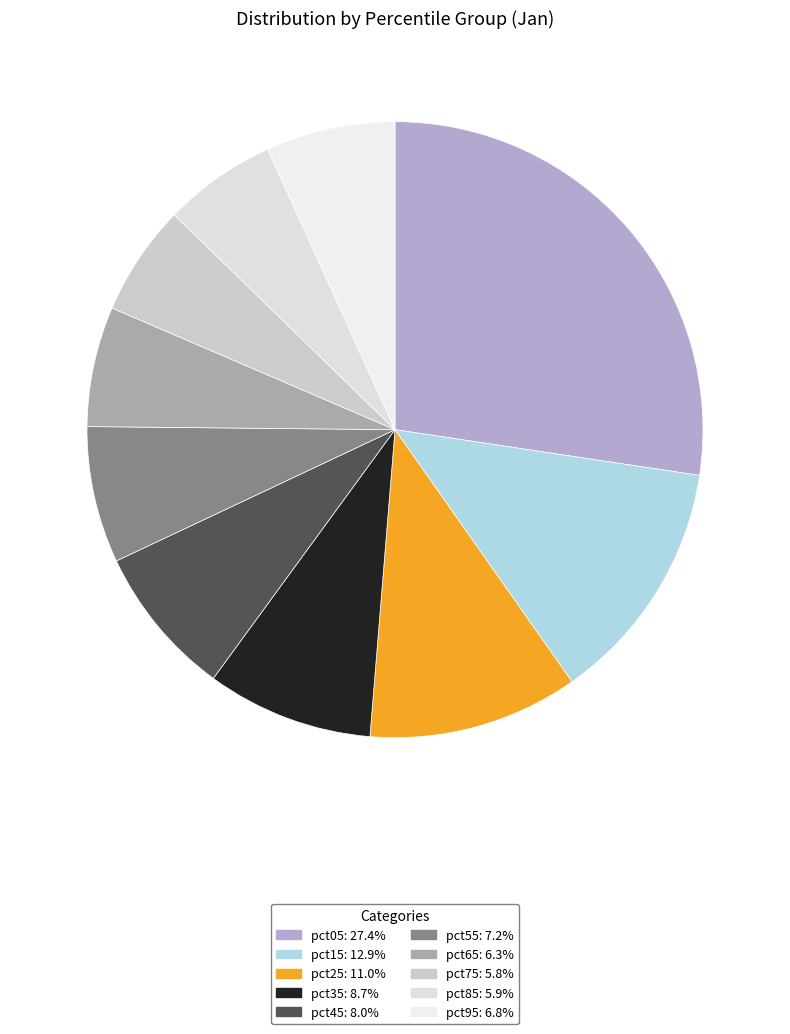

Is it true that pct25 is 11% of the pie?

True